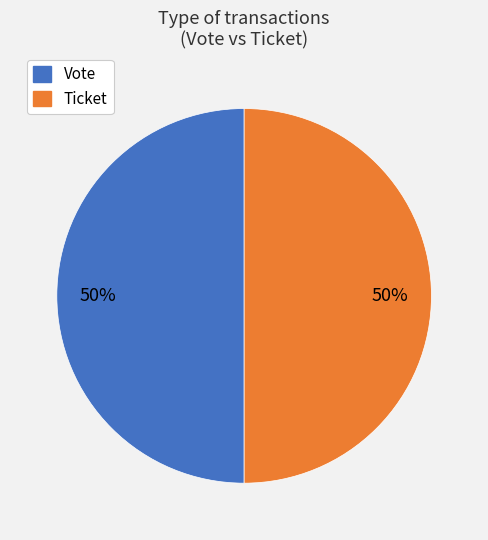

Count the number of slices in the pie.

2